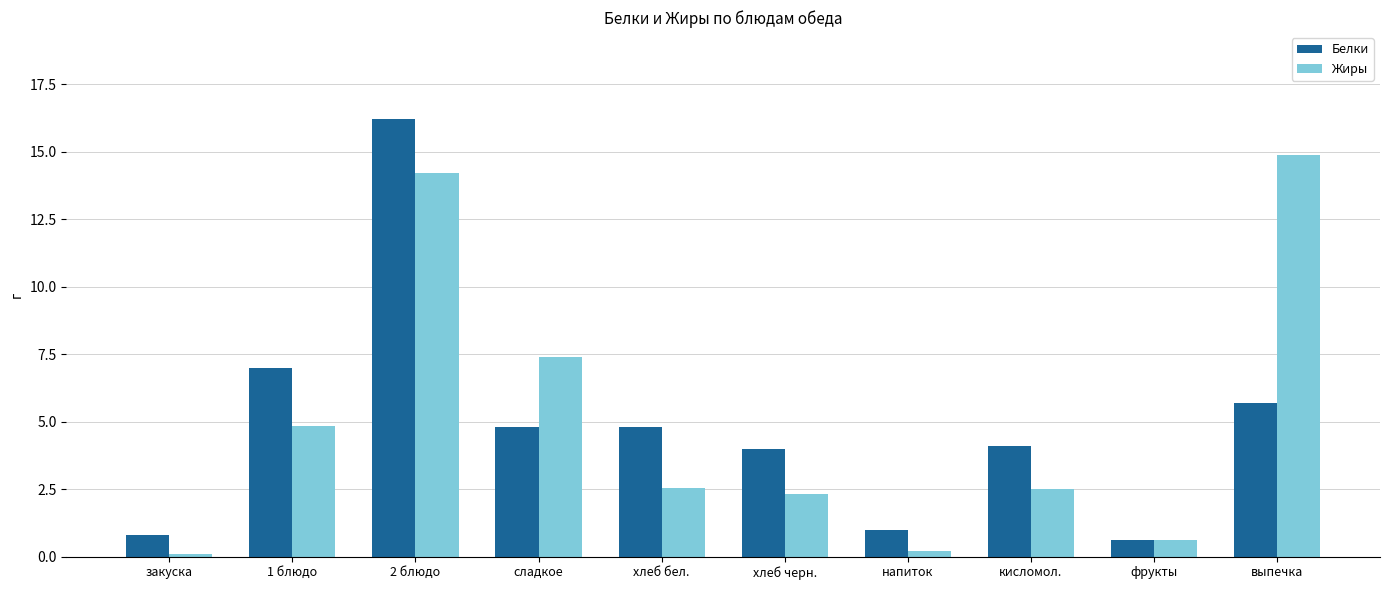

True or false: Жиры has a value of 2.5 at кисломол..

True